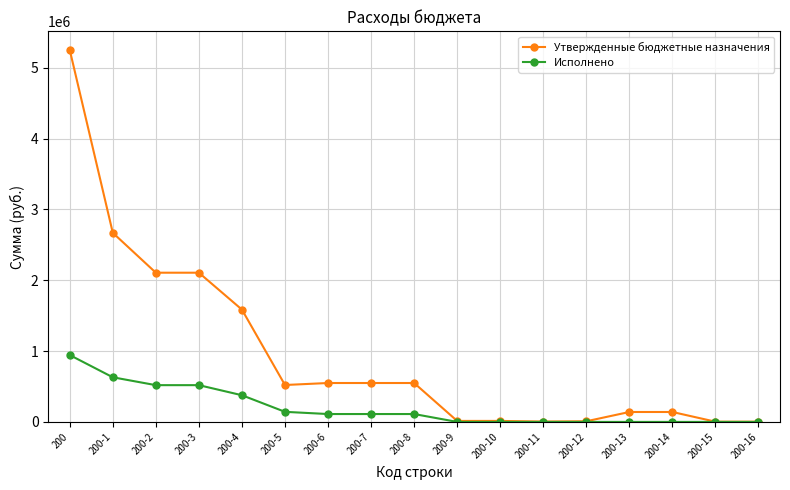

What is the maximum value for Исполнено?

943580.7